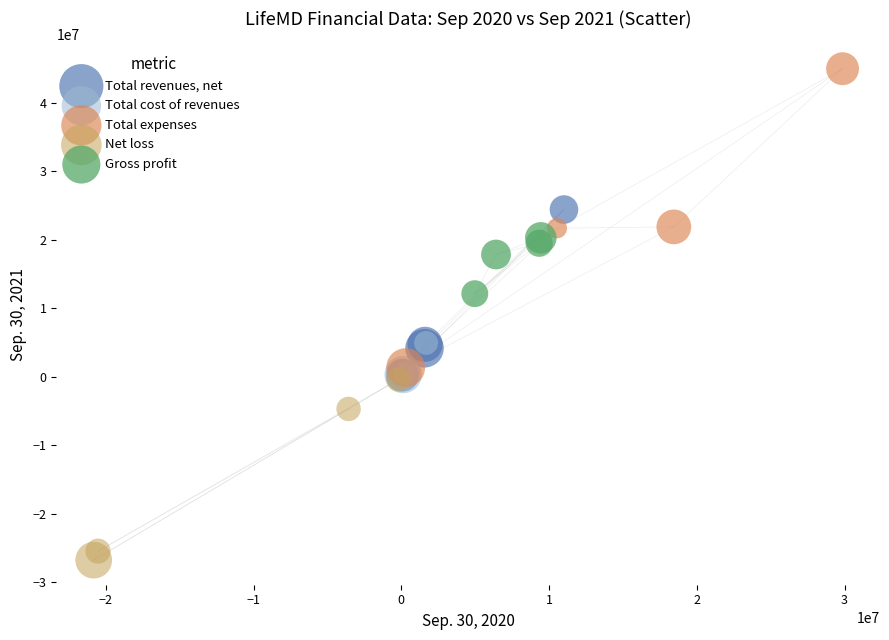

Which series reaches the maximum Y coordinate?

Total expenses